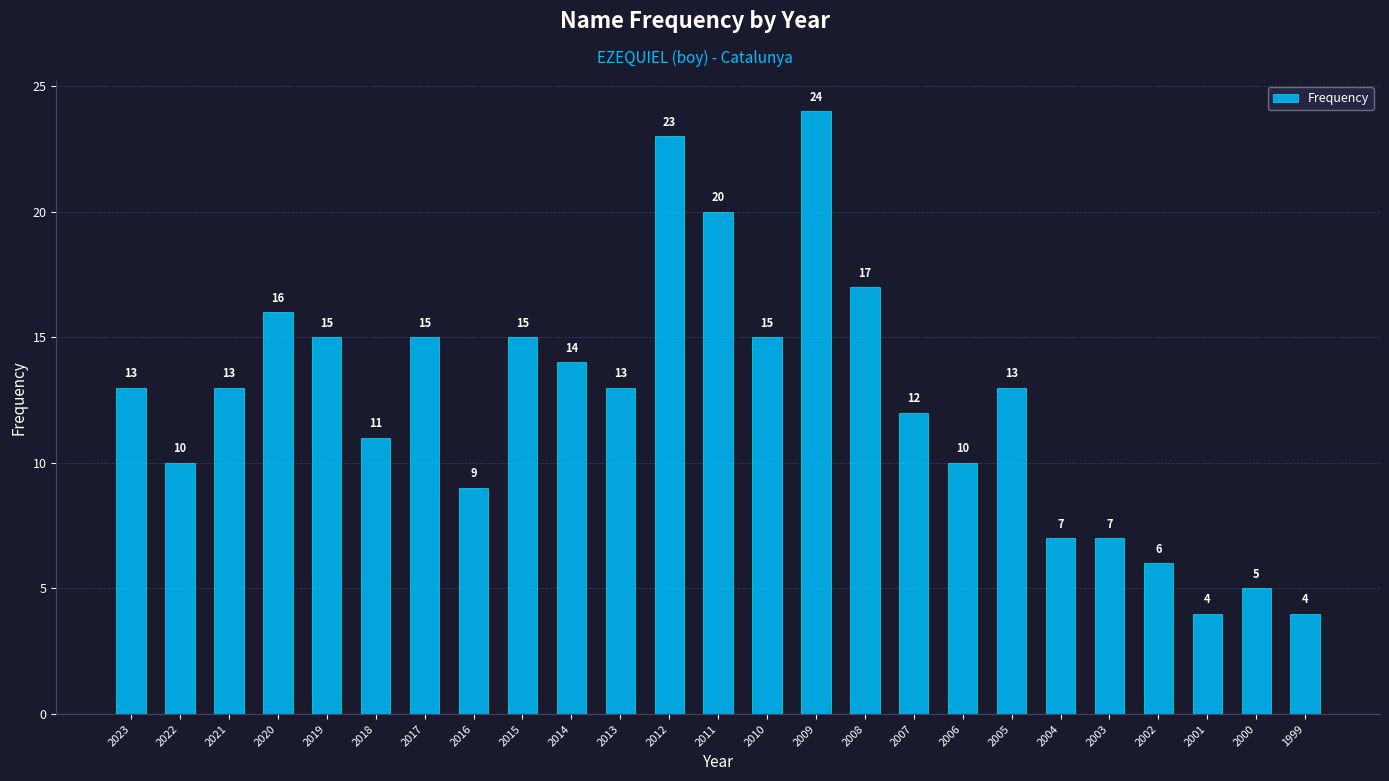

Is it true that the value at 2023 is 20?

False